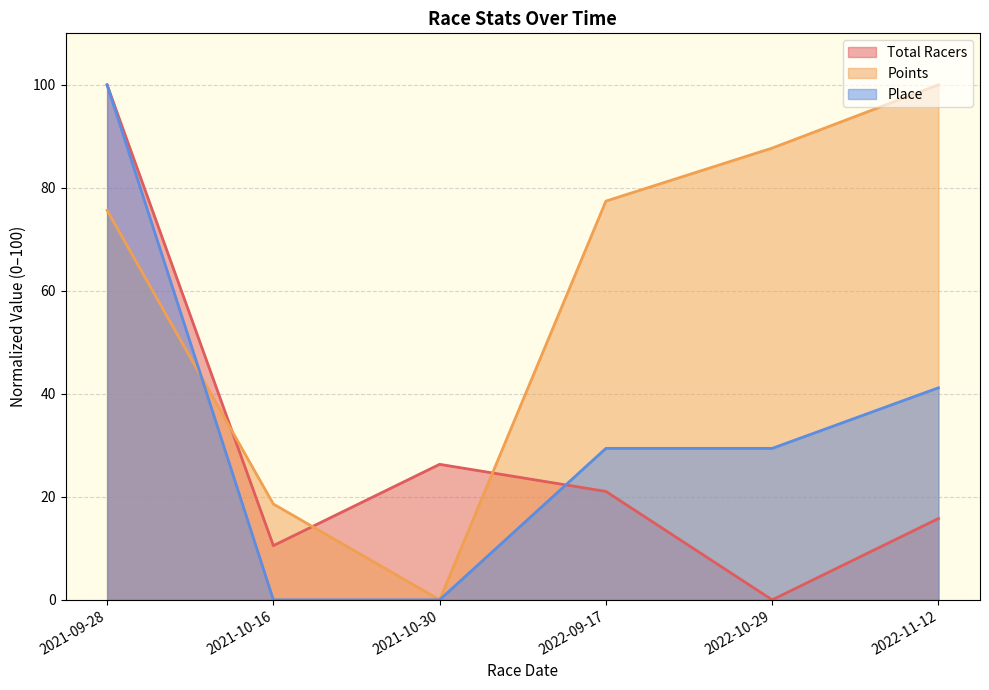

What is the sum of all Total Racers values?

173.7